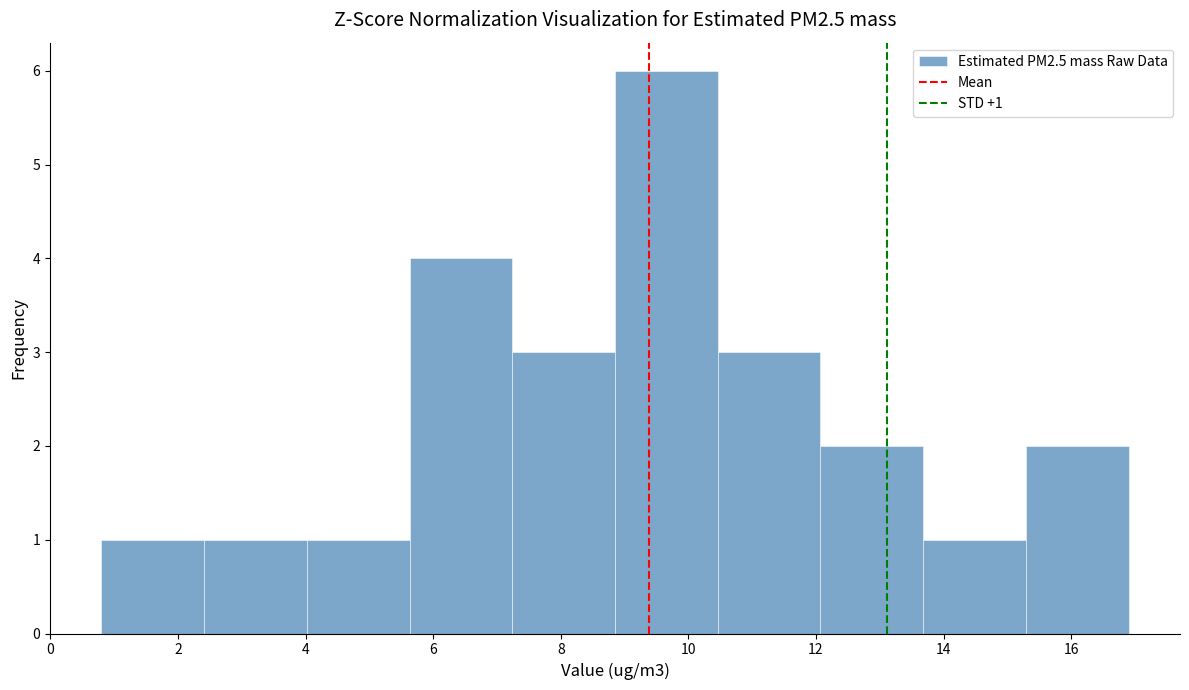

Over which range of the x-axis is the bar tallest?

8.8 to 10.4